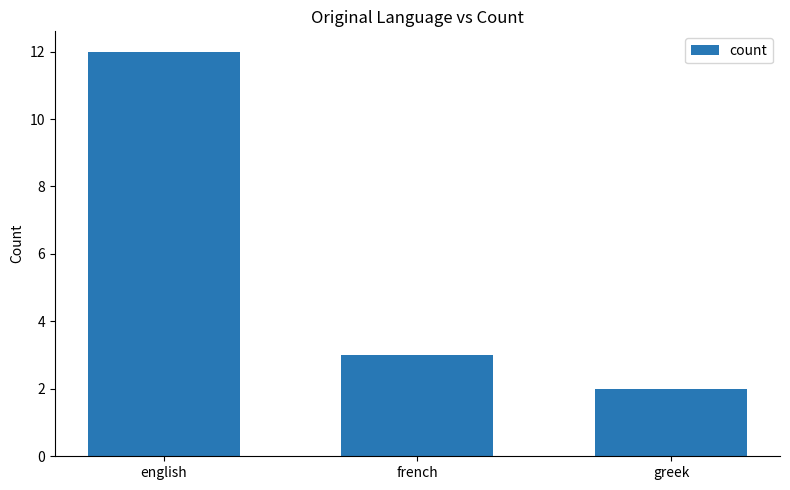

What position from the right is french?

2